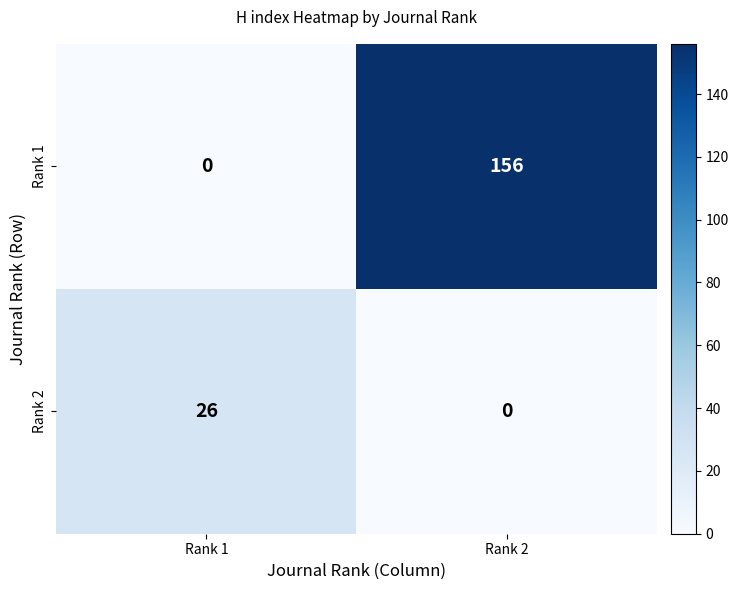

What is the total value across all series at Rank 2?

156